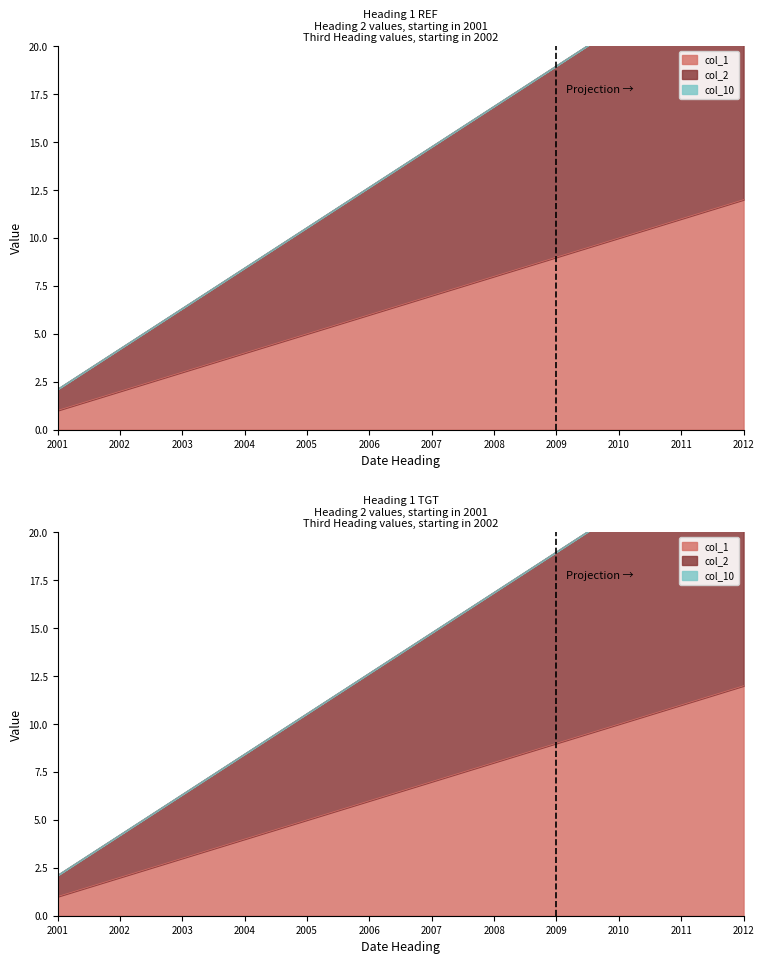

Reading left to right, extract all data points from this chart.

col_1: 1.0	2.0	3.0	4.0	5.0	6.0	7.0	8.0	9.0	10.0	11.0	12.0
col_2: 2.1	4.2	6.3	8.4	10.6	12.7	14.8	16.9	19.0	21.1	23.2	25.3